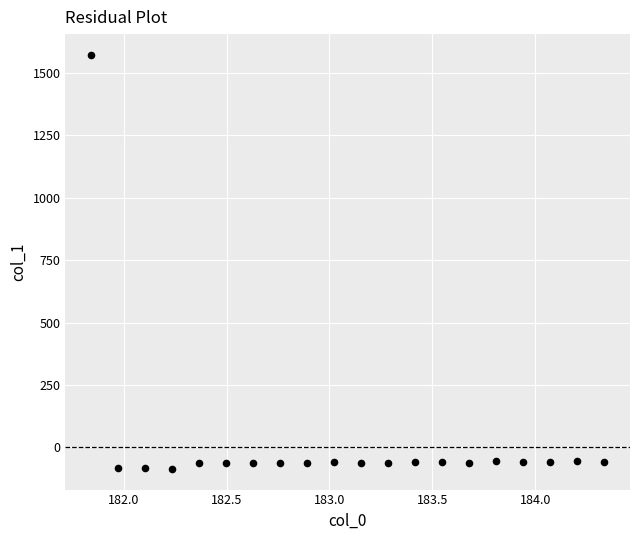

What is the range of X values (max minus min)?

2.5